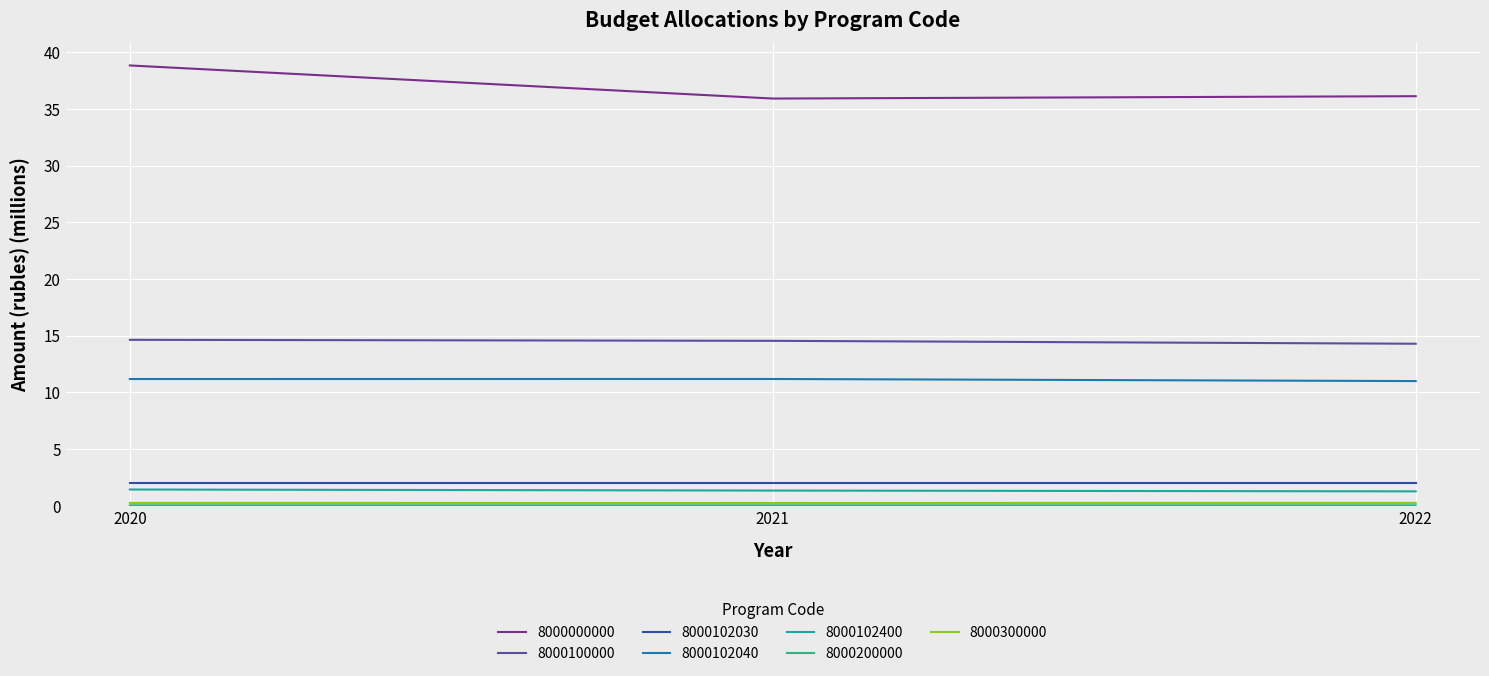

True or false: 8000102040 has a value of 11.2 at 2021.

True